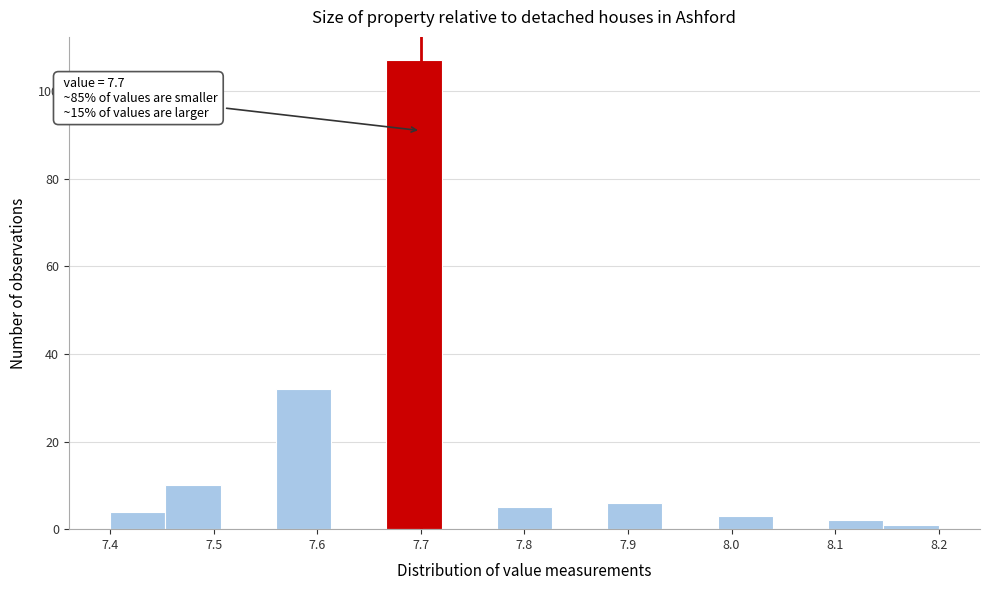

Which range on the x-axis has the tallest bar?

7.67 to 7.72